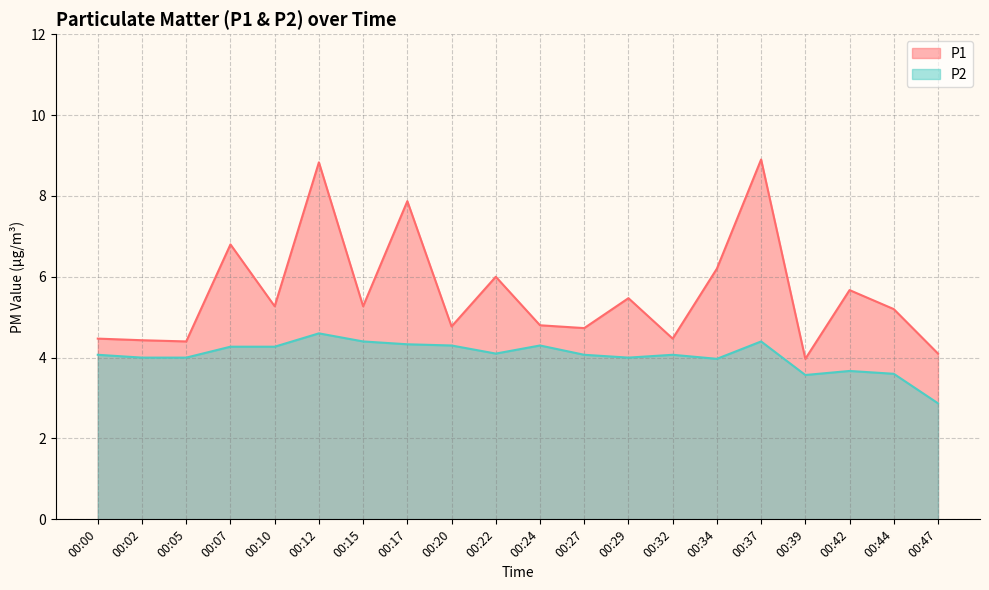

What is the average value of the P2 series?

4.0